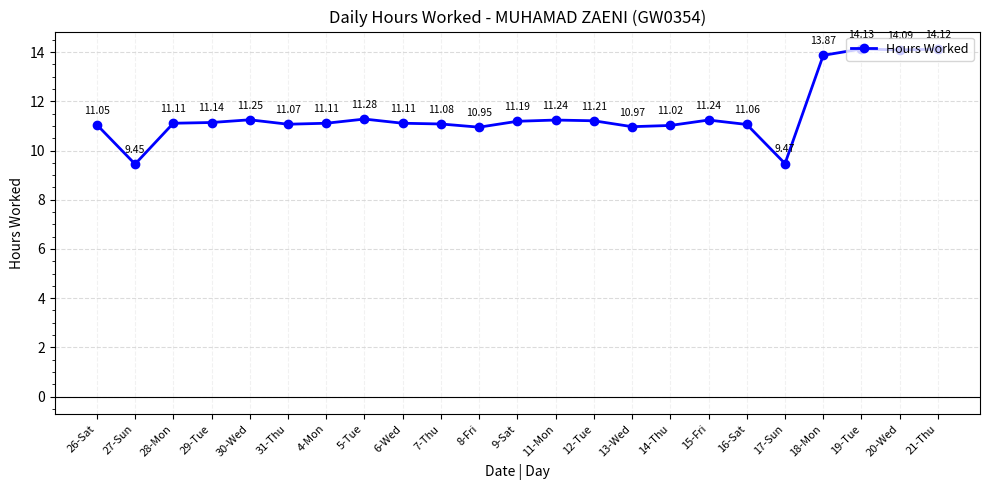

Where is the first local maximum?

30-Wed